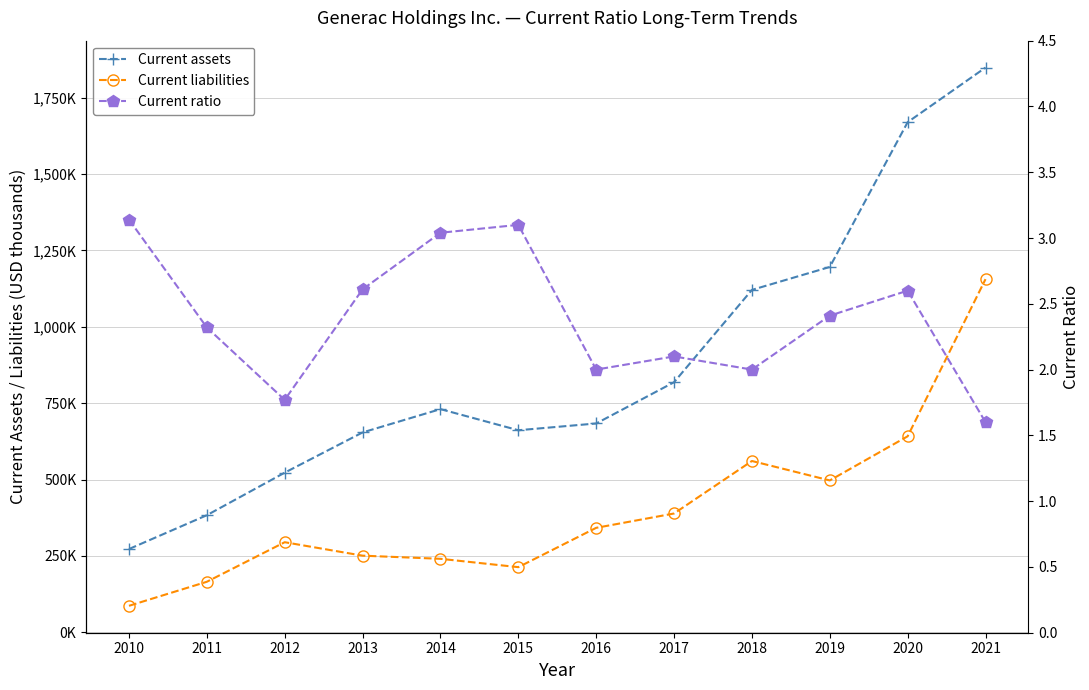

What is the value of the Current liabilities point at the 8th from the left?

388872.0